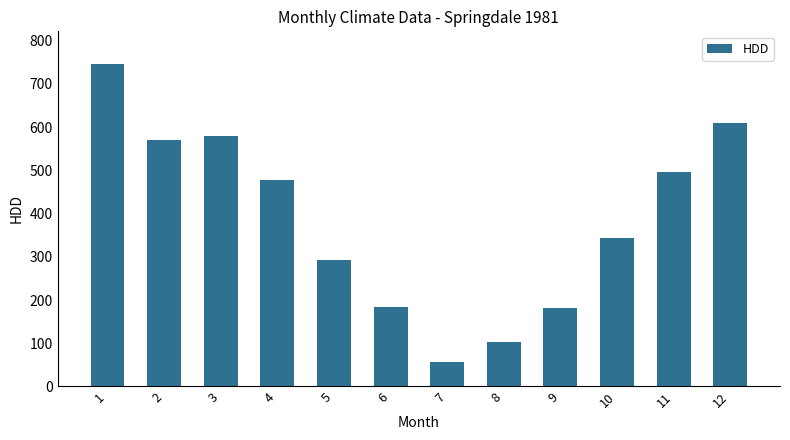

The value at 7 is 16.9. True or false?

False